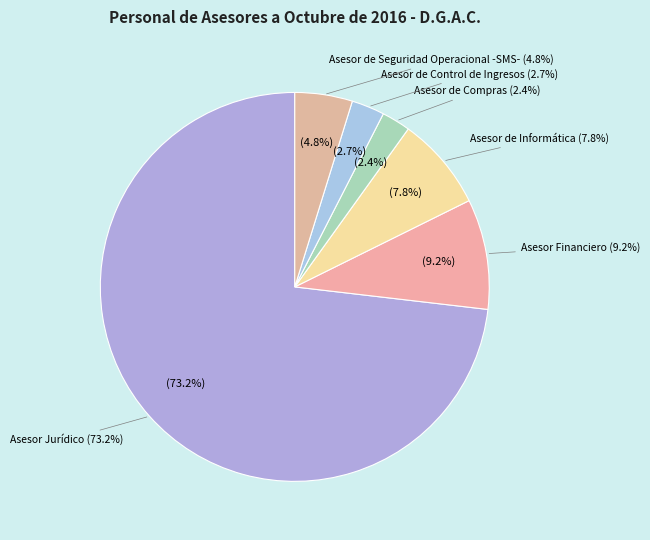

True or false: Asesor de Informática accounts for 8% of the total.

True